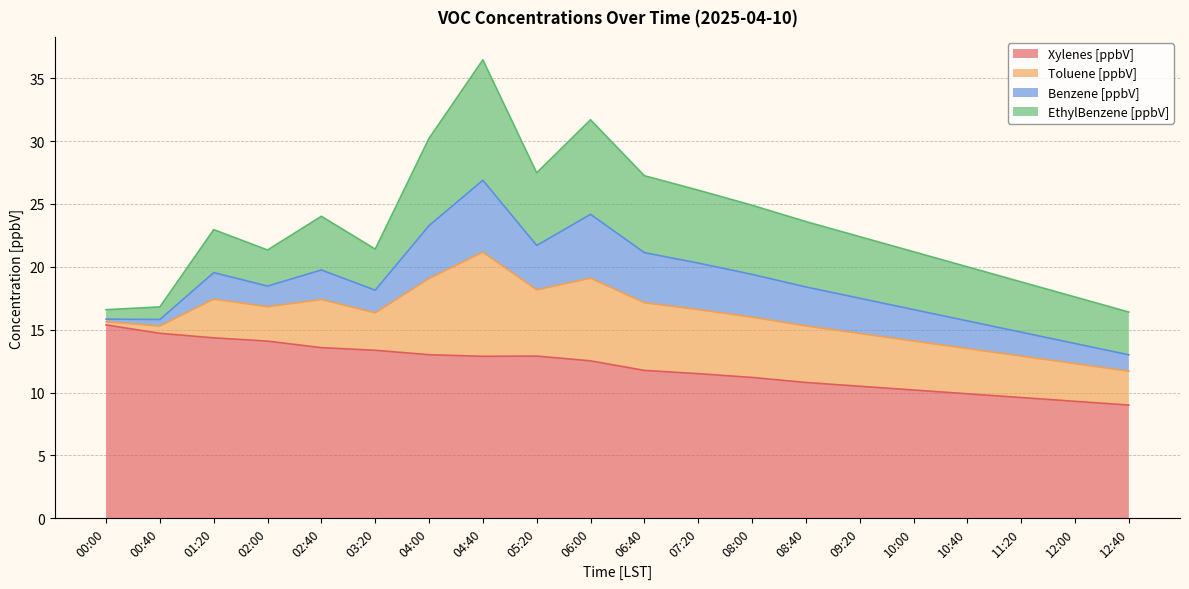

Which has a higher value, 04:40 or 02:40?

02:40